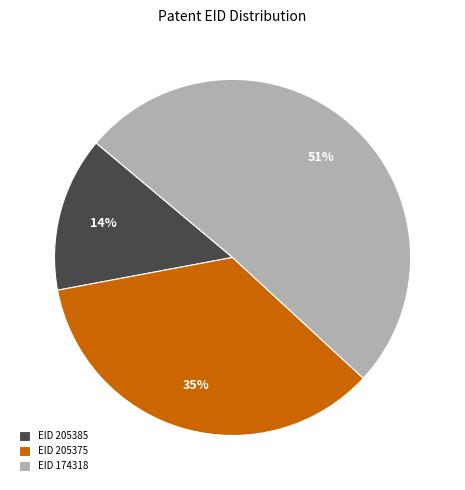

Which has a higher value, EID 174318 or EID 205375?

EID 174318